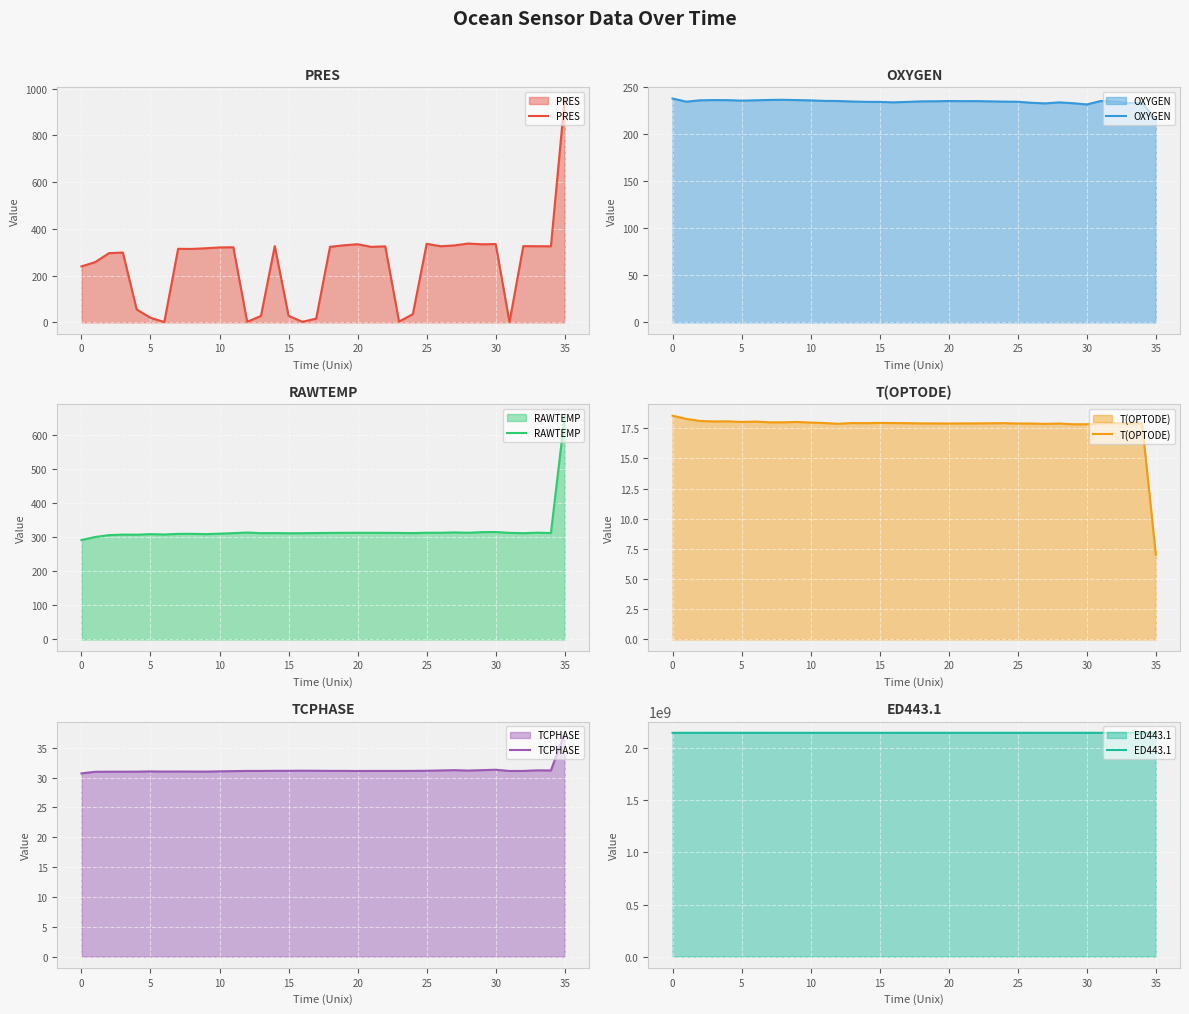

At which label is T(OPTODE) closest to 12?

35